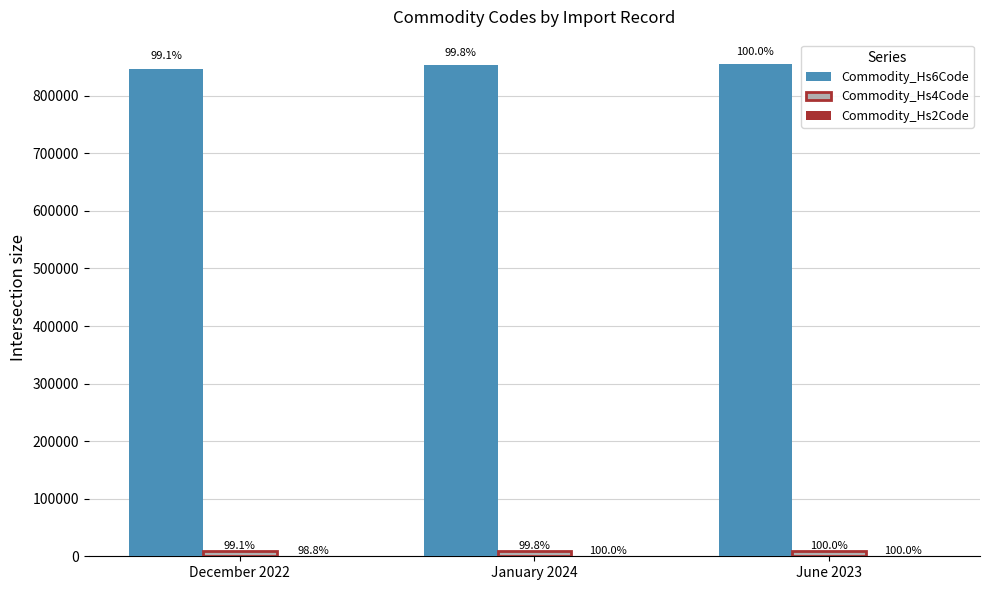

How many Commodity_Hs4Code values are between 8471 and 8548?

3